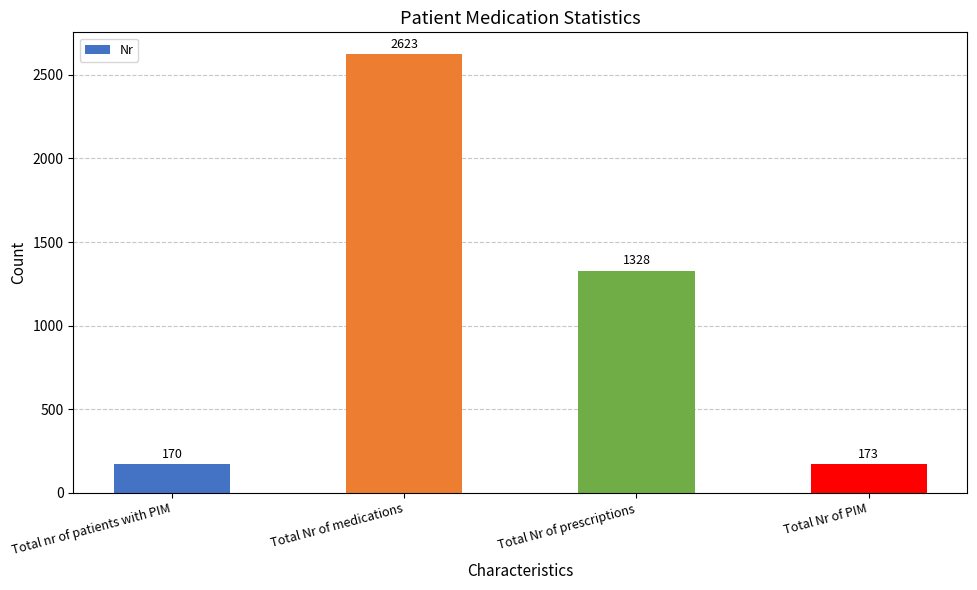

What is the label of the 4th bar from the left?

Total Nr of PIM